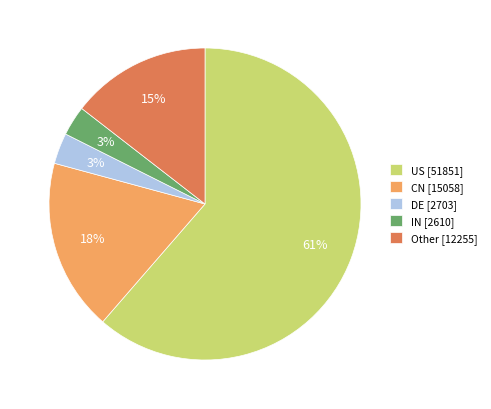

What percentage is the IN [2610] slice, to the nearest percent?

3%